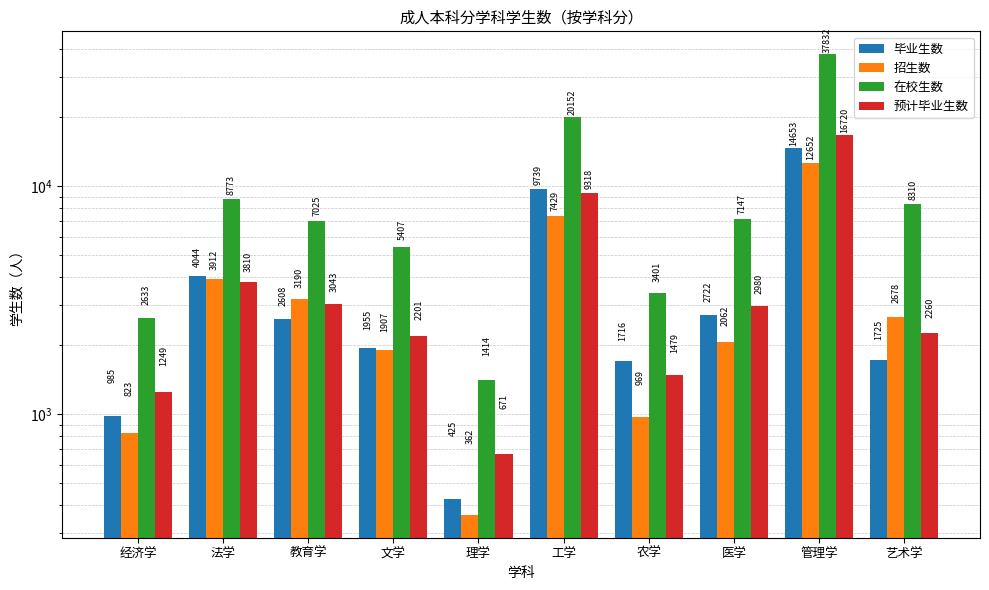

Where is 招生数 nearest to the value 6507?

工学